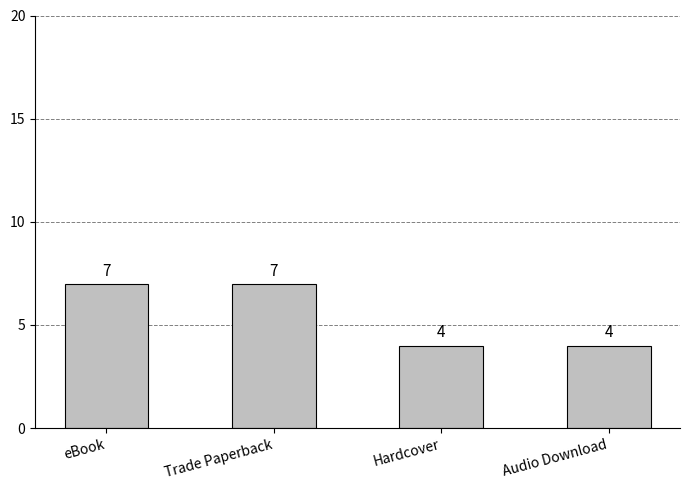

Between Trade Paperback and Audio Download, which is larger?

Trade Paperback